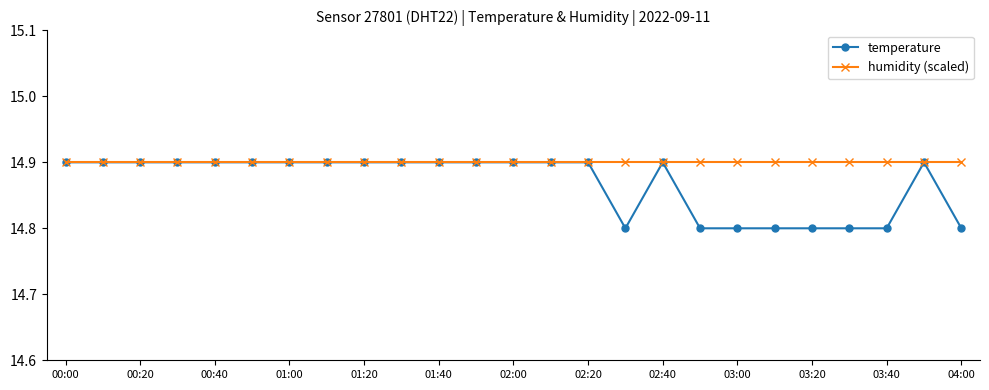

What is the average value of the humidity (scaled) series?

14.9